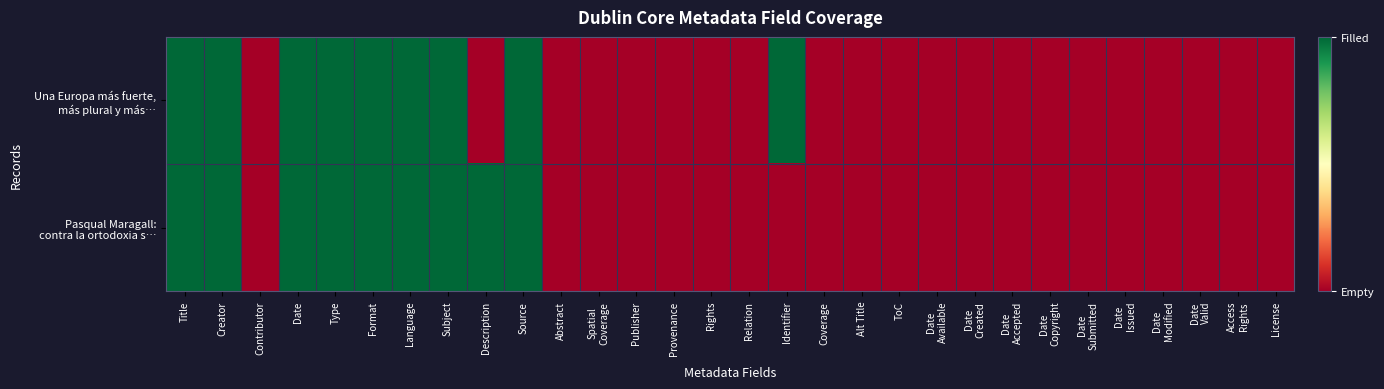

Which series changed the most between Title and License?

Una Europa más fuerte, más plural y más…